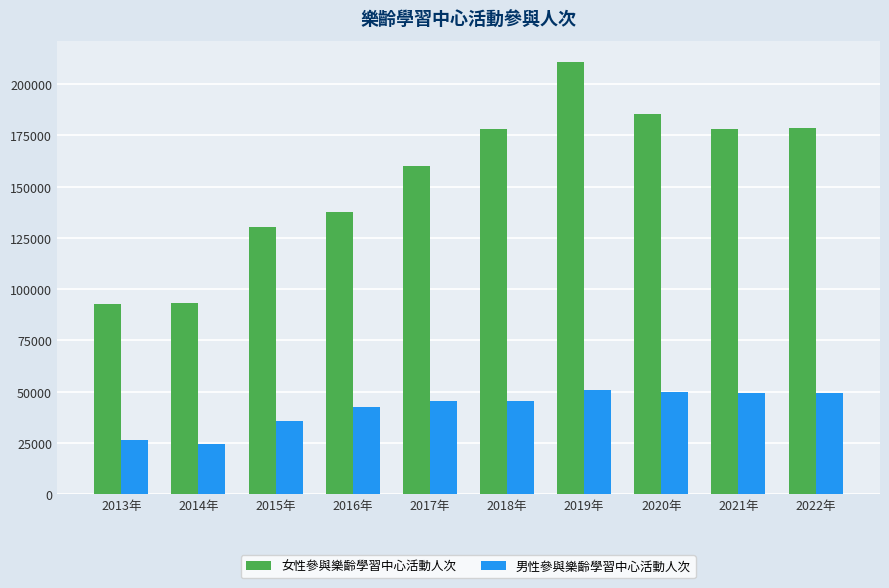

What is the lowest value of the 女性參與樂齡學習中心活動人次 series?

92964